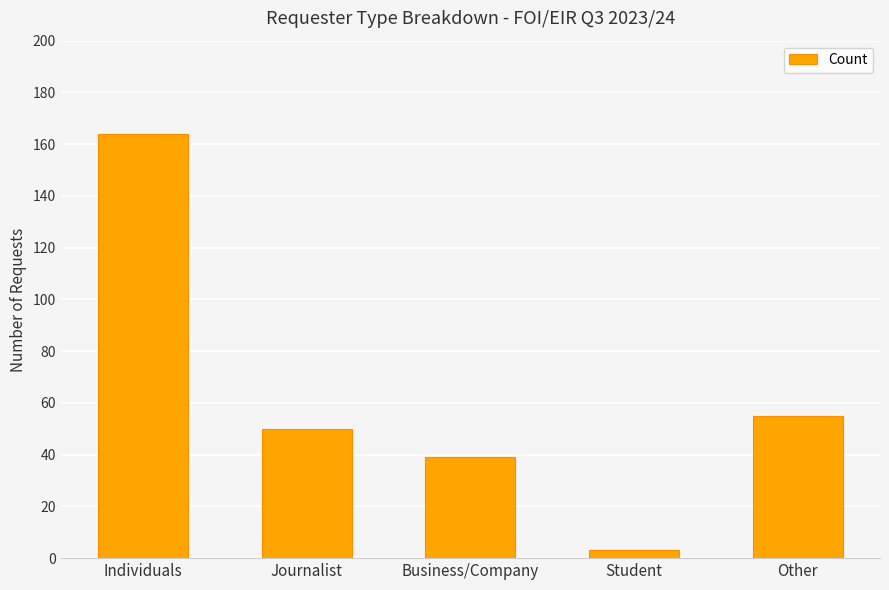

What is the difference between the values at Student and Other?

52